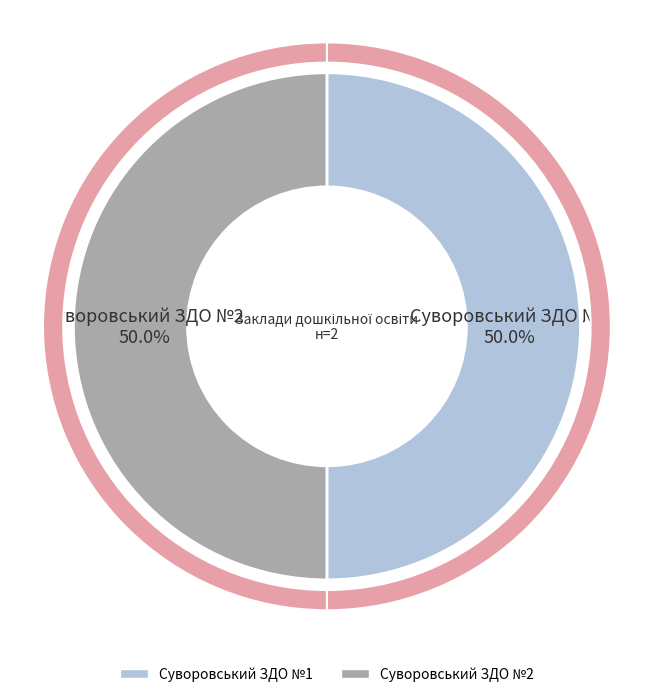

How many slices are in this pie chart?

2